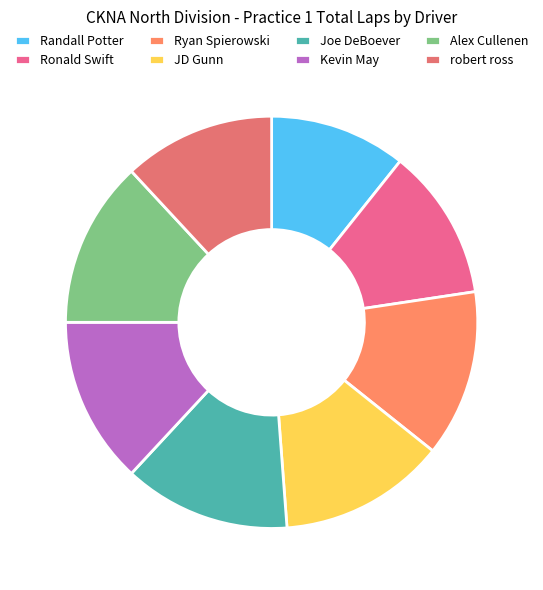

What is the smallest slice in the pie chart?

Randall Potter